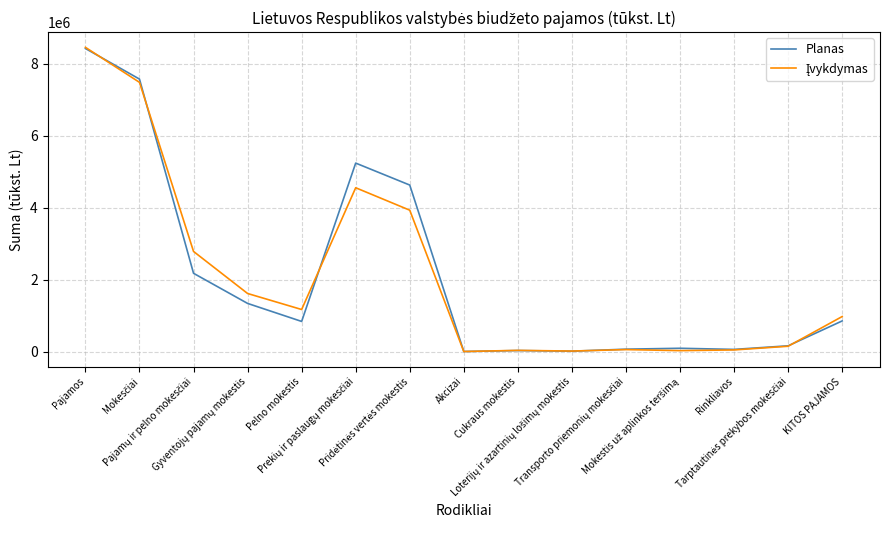

At which label does Planas first exceed 837407?

Pajamos